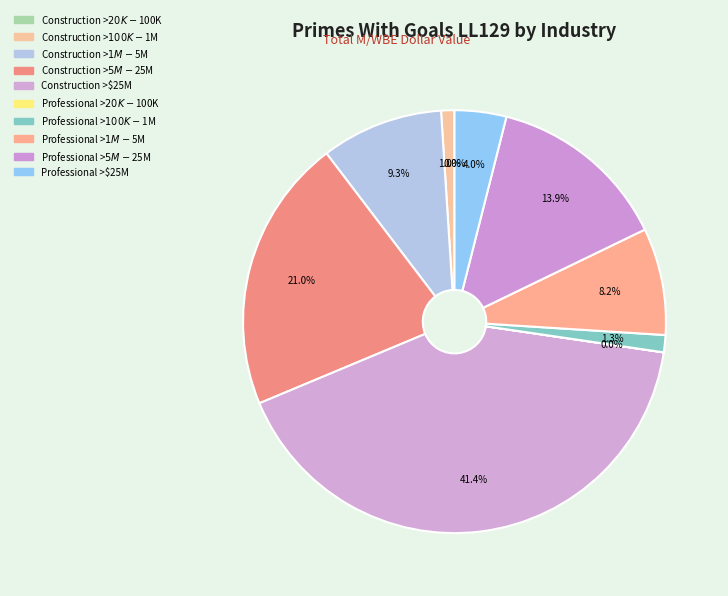

To the nearest percent, what is the difference between the largest and smallest slice percentages?

41%